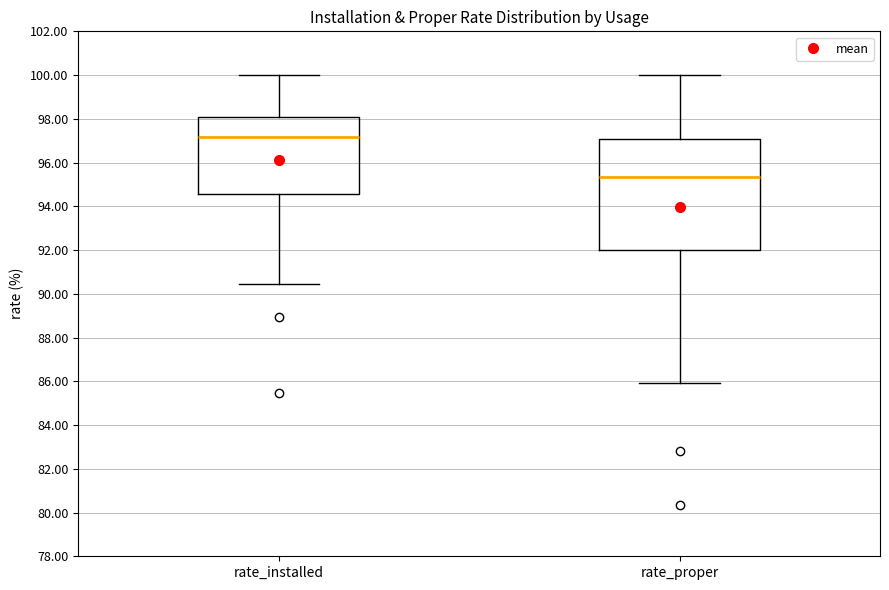

Reading left to right, transcribe this box plot: for each box, give where its median line is, the range the box spans, and where its two whiskers end, as read against the y-axis. The values are not printed on the chart, so give them approximately, as read against the axis.

rate_installed: median 97.2, box 94.6 to 98.0, whiskers 90.4 to 100.0
rate_proper: median 95.4, box 92.0 to 97.0, whiskers 86.0 to 100.0